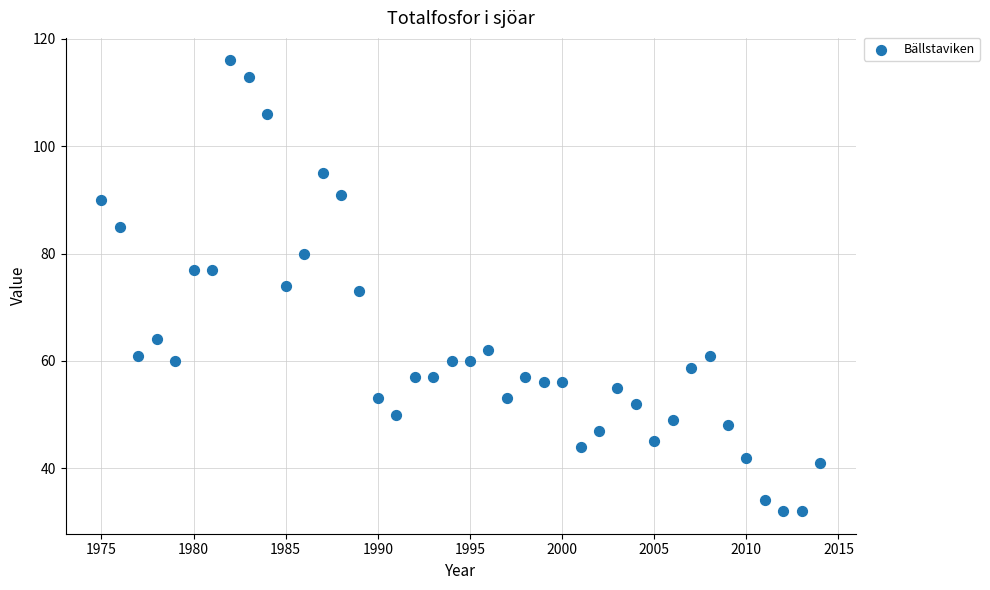

What is the range of Y values (max minus min)?

84.0